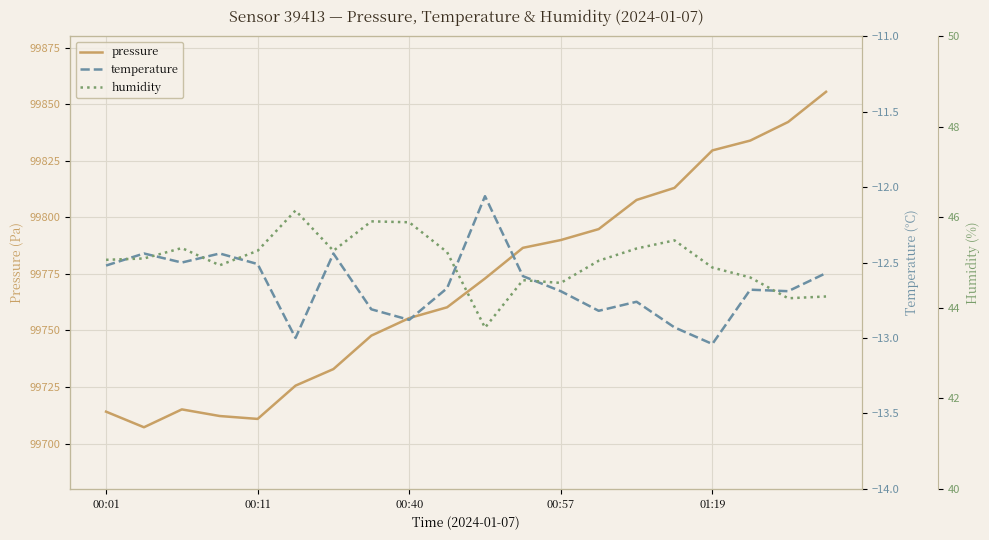

The temperature series shows -12.7 at 18. True or false?

True